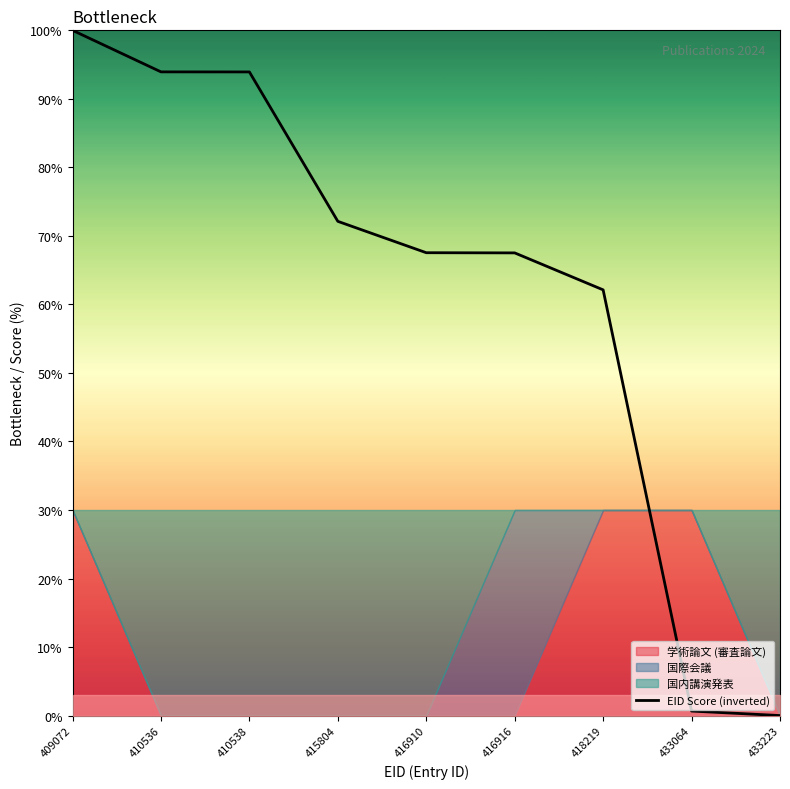

Reading right to left, transcribe all the data shown in this chart.

0.0	0.7	62.1	67.5	67.5	72.1	93.9	93.9	100.0